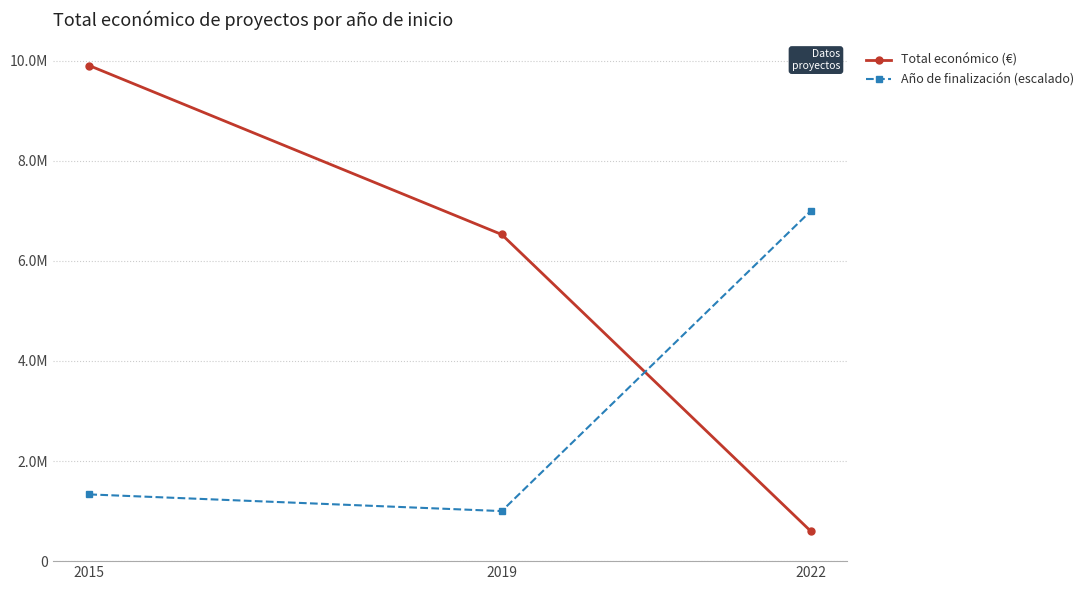

What are all the series names shown in the legend?

Total económico (€), Año de finalización (escalado)